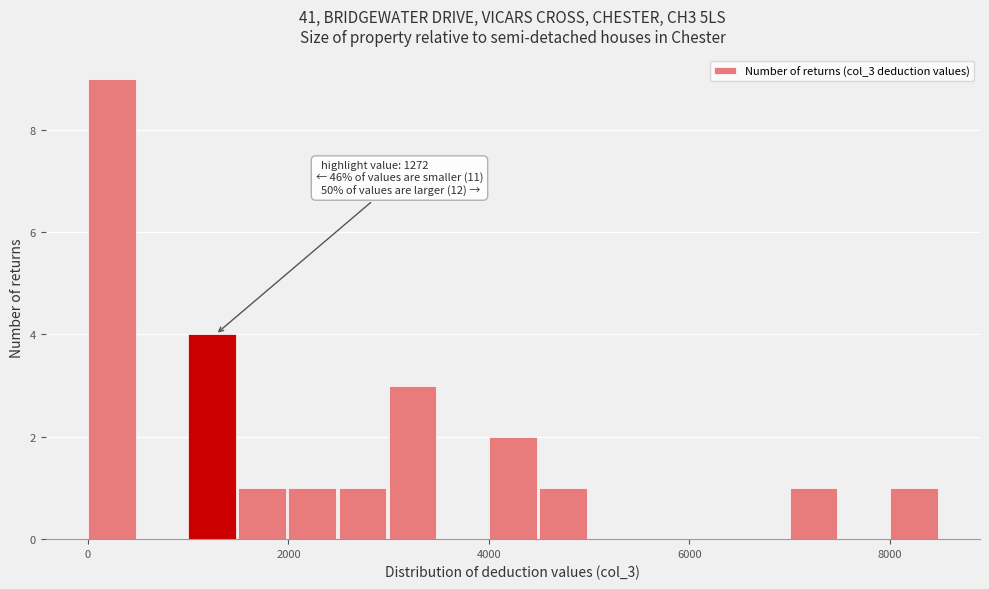

Read against the x-axis, roughly where is the centre of the tallest bar?

200